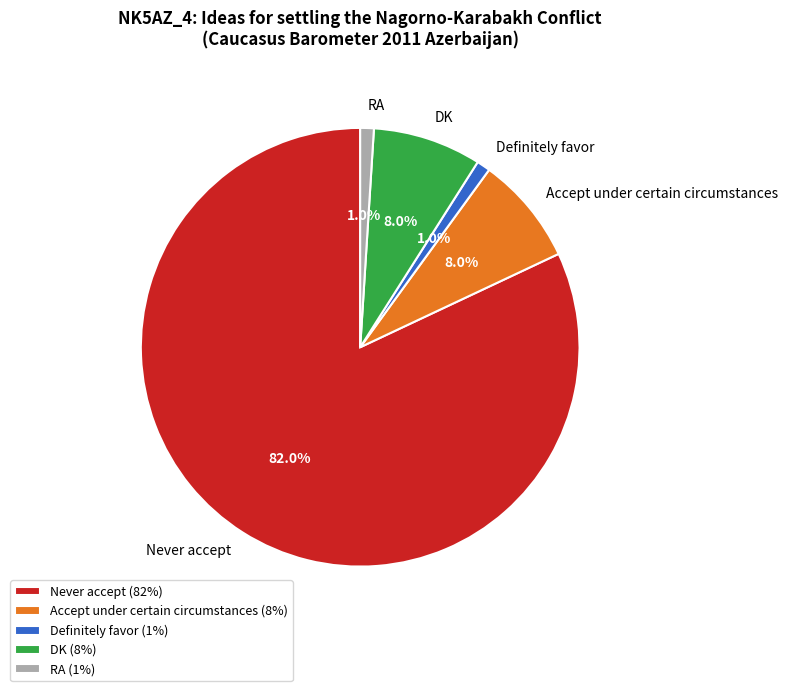

Is it true that Never accept is 96% of the pie?

False